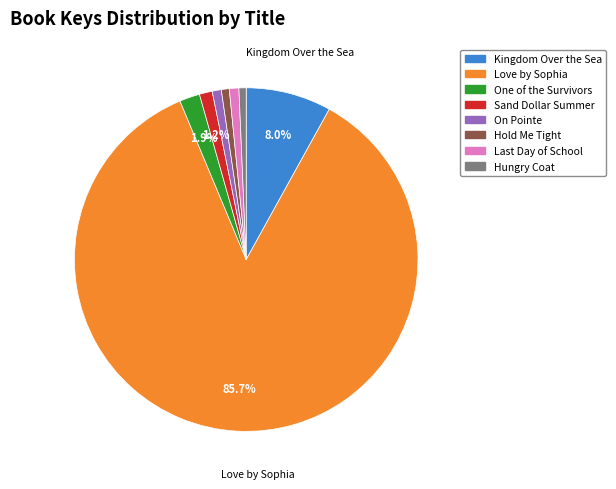

Which has a higher value, Kingdom Over the Sea or Sand Dollar Summer?

Kingdom Over the Sea